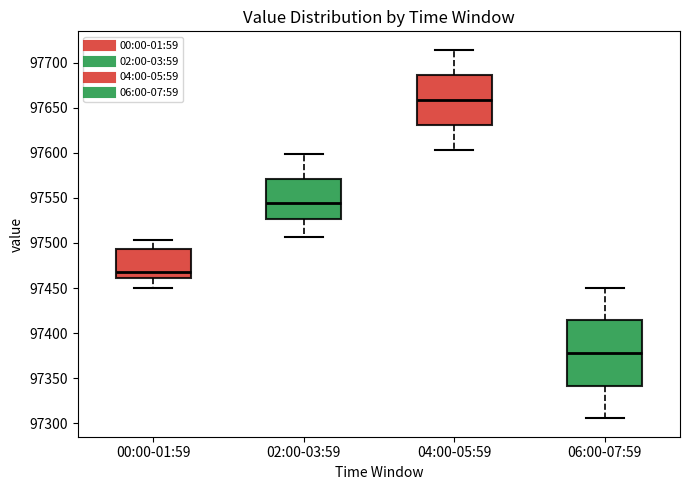

Comparing the boxes themselves (not the whiskers), which one is the tallest?

06:00-07:59